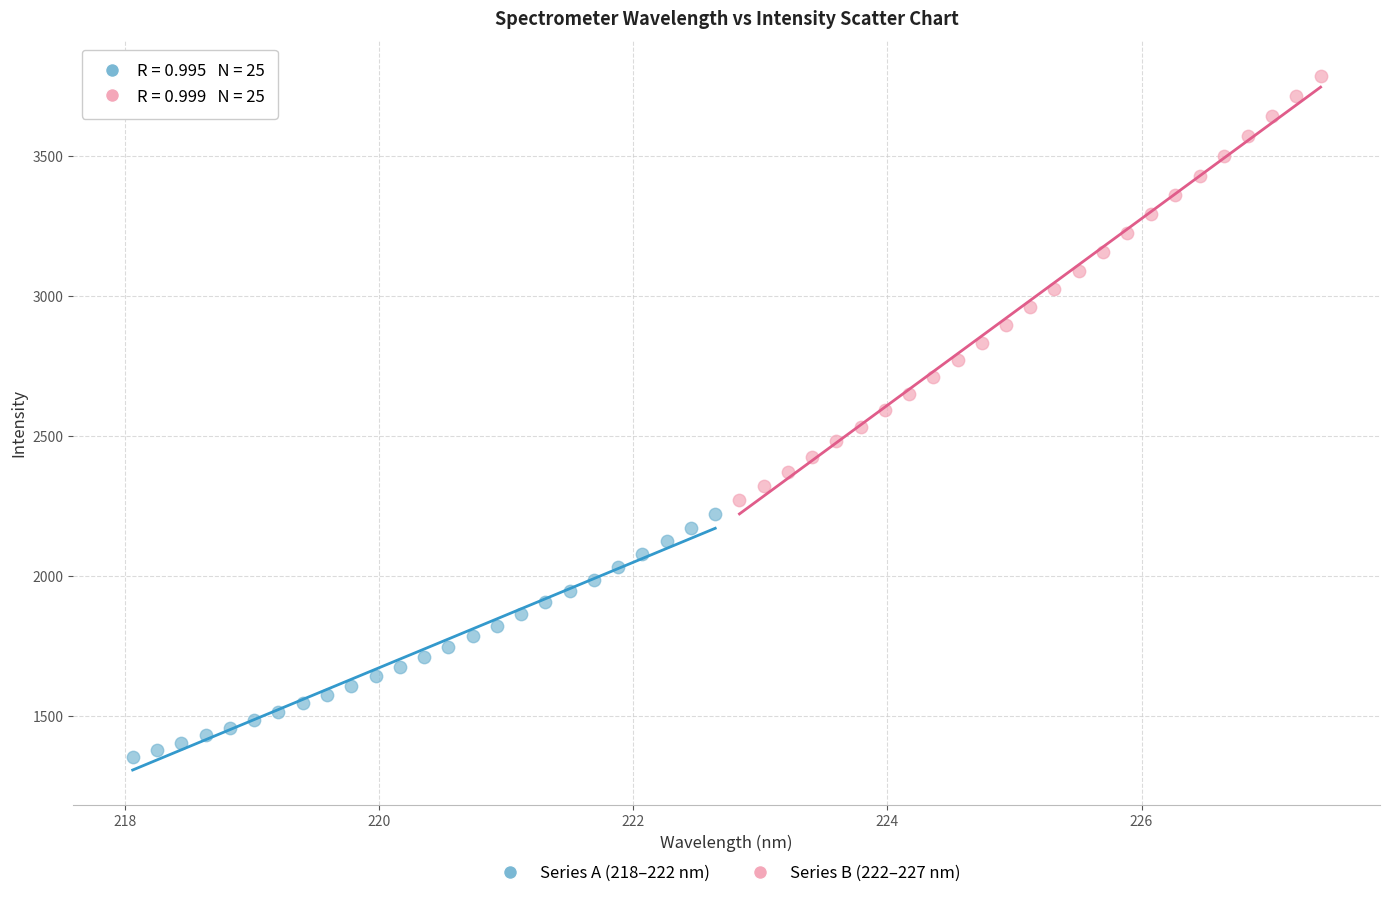

Which series has the widest spread of Y values?

Series B (222–227 nm)